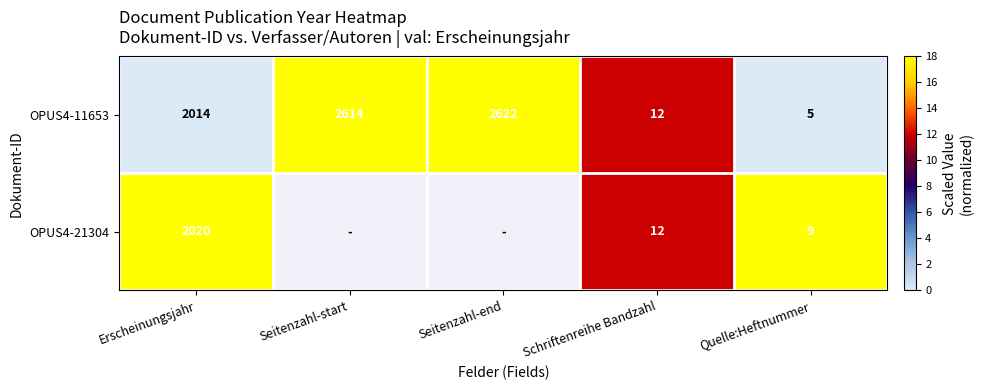

What is the difference between the OPUS4-11653 values at Erscheinungsjahr and Schriftenreihe Bandzahl?

2002